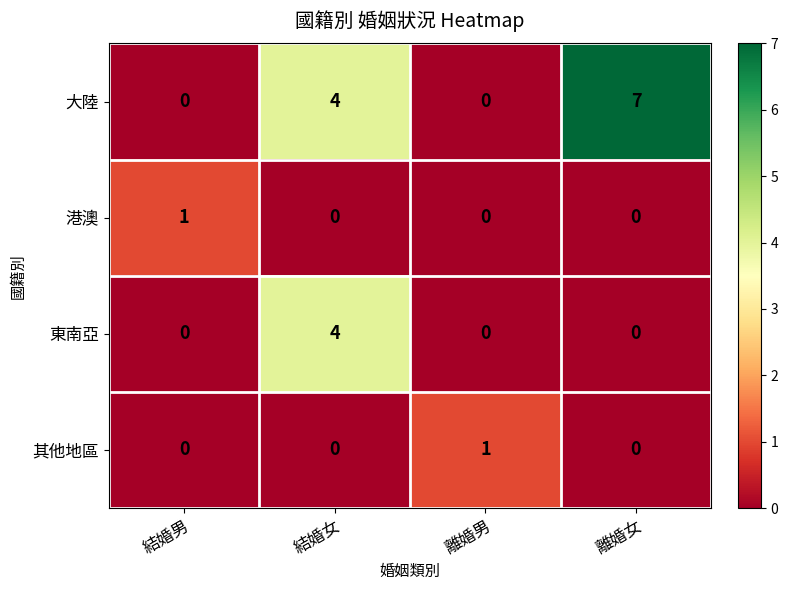

At how many categories does at least one series exceed 0?

4